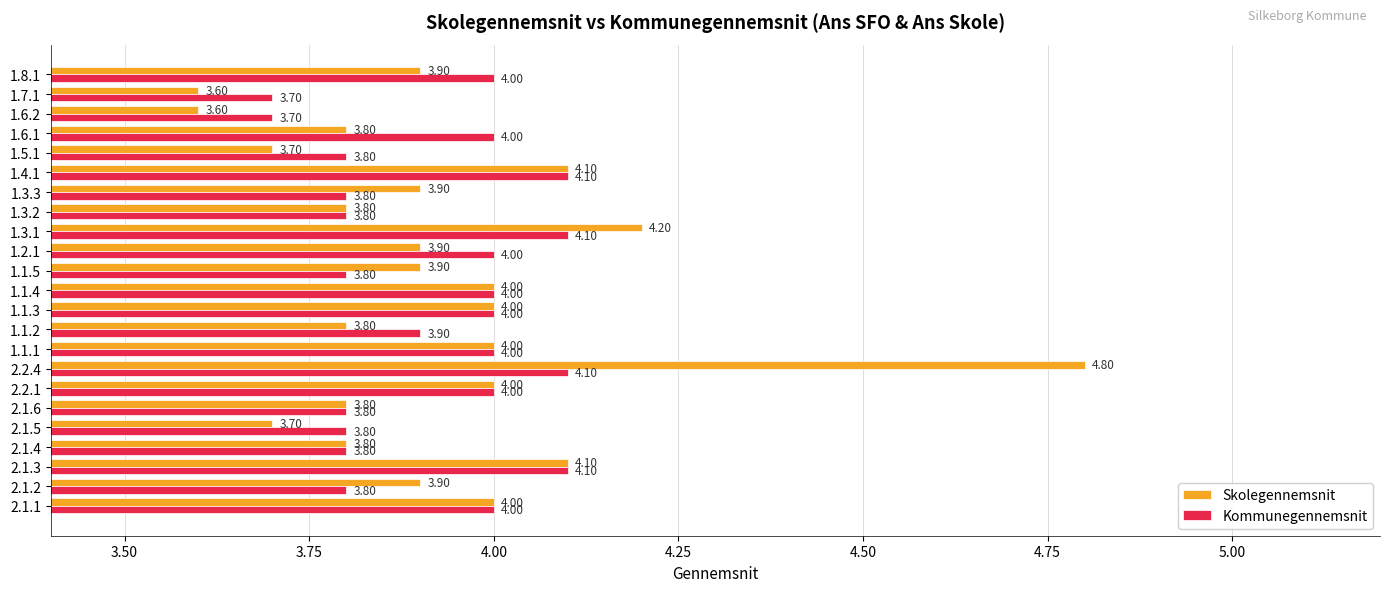

Which series has the largest total across all categories?

Skolegennemsnit